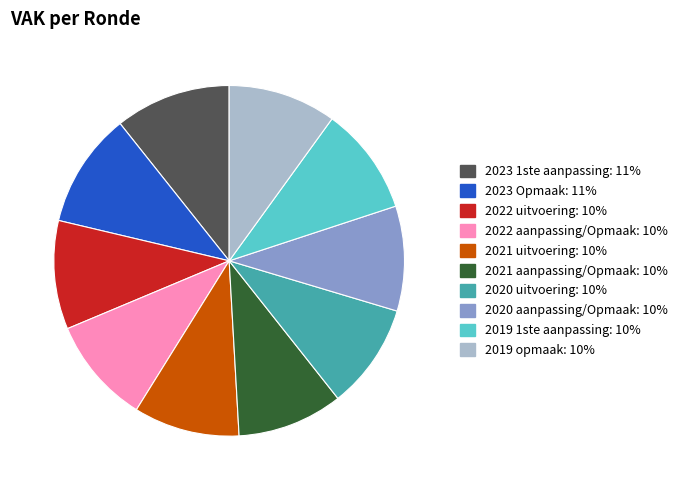

The 2021 aanpassing/Opmaak slice represents 10% of the pie. True or false?

True